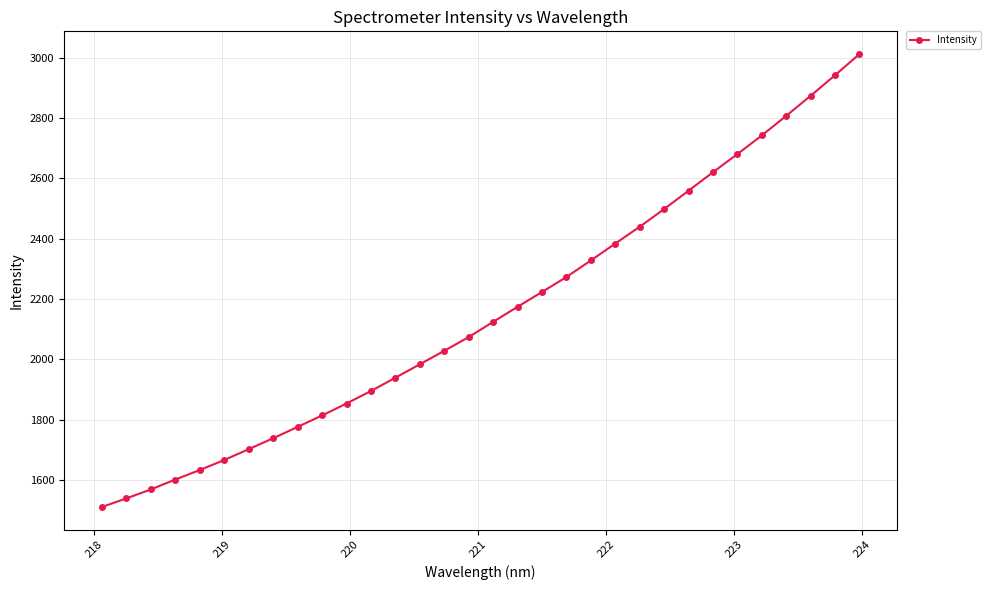

What is the smallest value displayed?

1510.6